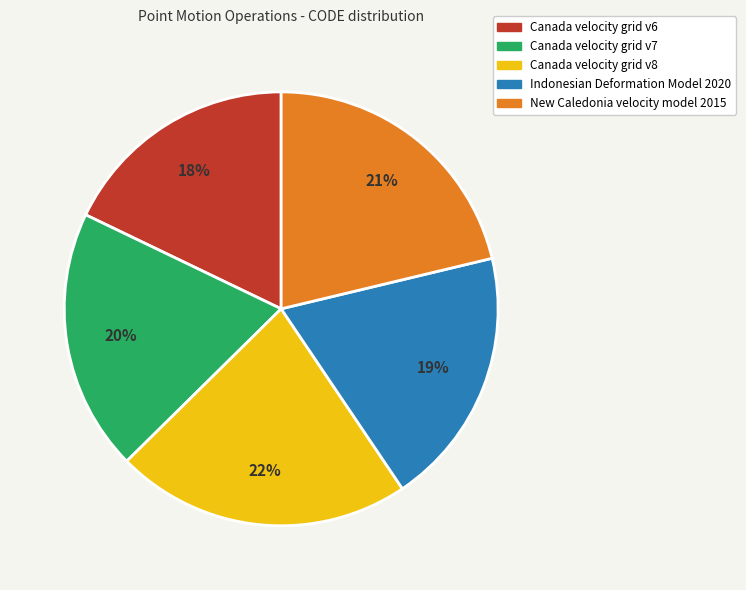

Do Indonesian Deformation Model 2020 and Canada velocity grid v8 together represent more than half of the pie?

No